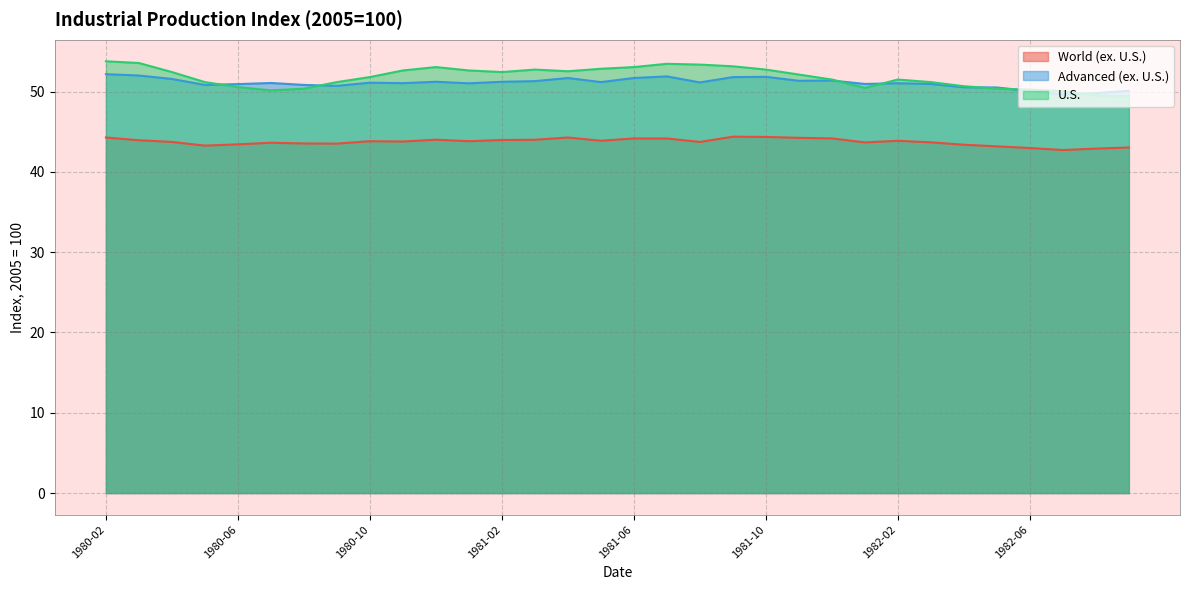

What is the label of the 4th point from the right?

1982-06